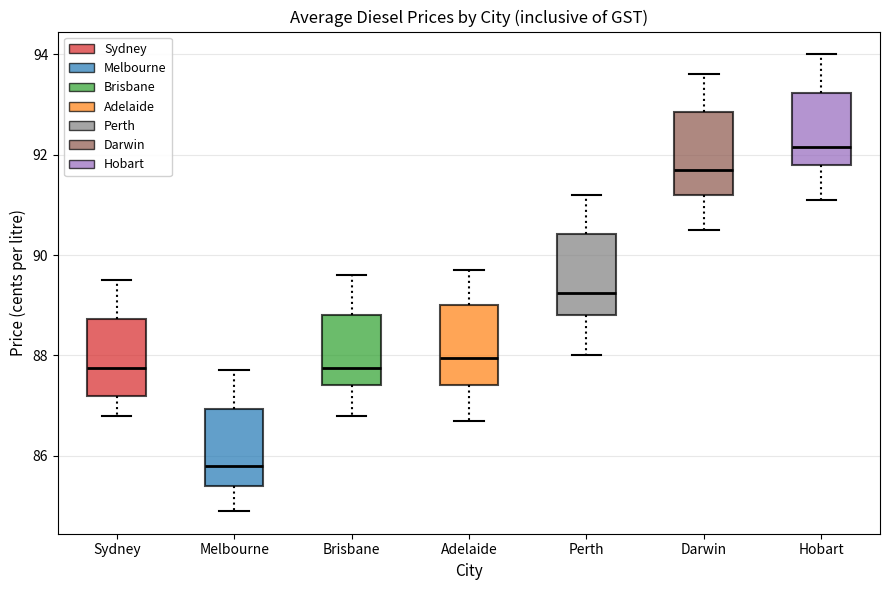

Reading left to right, read every box against the y-axis: the position of its median line, the range the box covers, and the ends of its whiskers. The values are not printed on the chart, so give them approximately, as read against the axis.

Sydney: median 87.8, box 87.2 to 88.8, whiskers 86.8 to 89.6
Melbourne: median 85.8, box 85.4 to 87.0, whiskers 85.0 to 87.8
Brisbane: median 87.8, box 87.4 to 88.8, whiskers 86.8 to 89.6
Adelaide: median 88.0, box 87.4 to 89.0, whiskers 86.8 to 89.8
Perth: median 89.2, box 88.8 to 90.4, whiskers 88.0 to 91.2
Darwin: median 91.8, box 91.2 to 92.8, whiskers 90.6 to 93.6
Hobart: median 92.2, box 91.8 to 93.2, whiskers 91.2 to 94.0